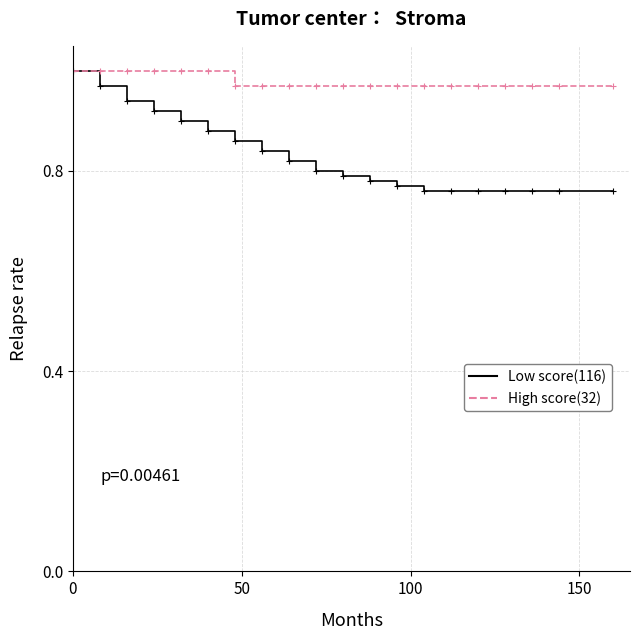

What are all the series names shown in the legend?

Low score(116), High score(32)